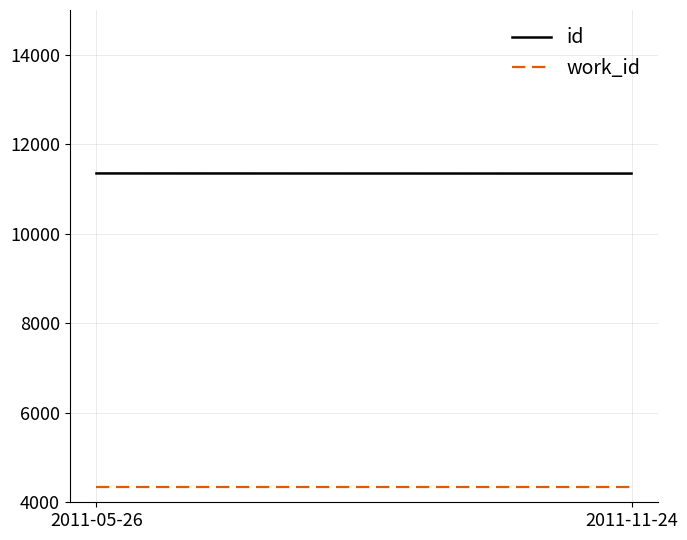

What is the average value of the work_id series?

4339